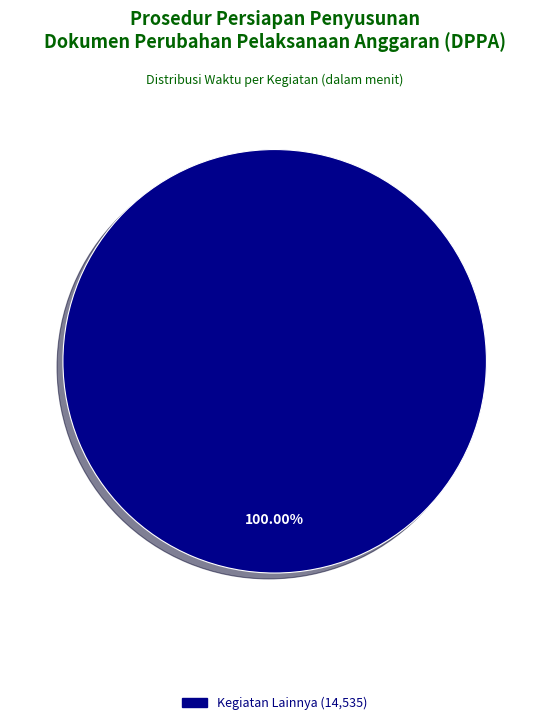

Is there any slice that represents more than half of the pie?

Yes